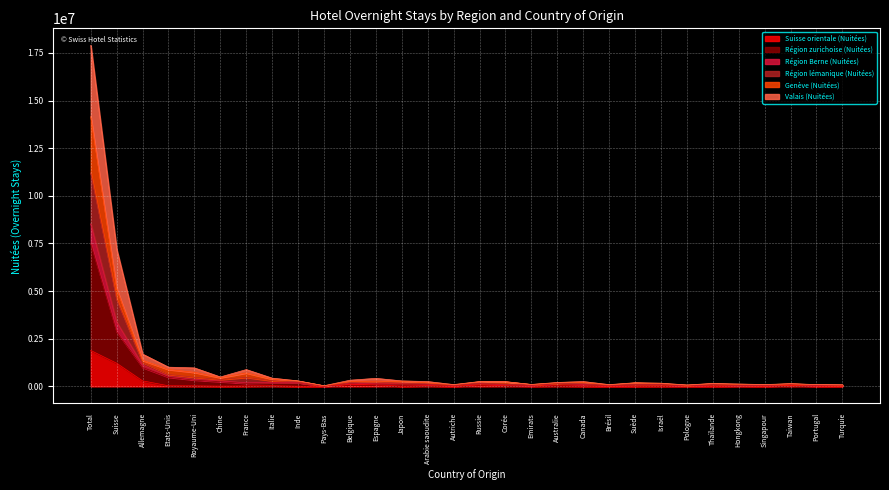

What is the highest value of the Suisse orientale (Nuitées) series?

1885080